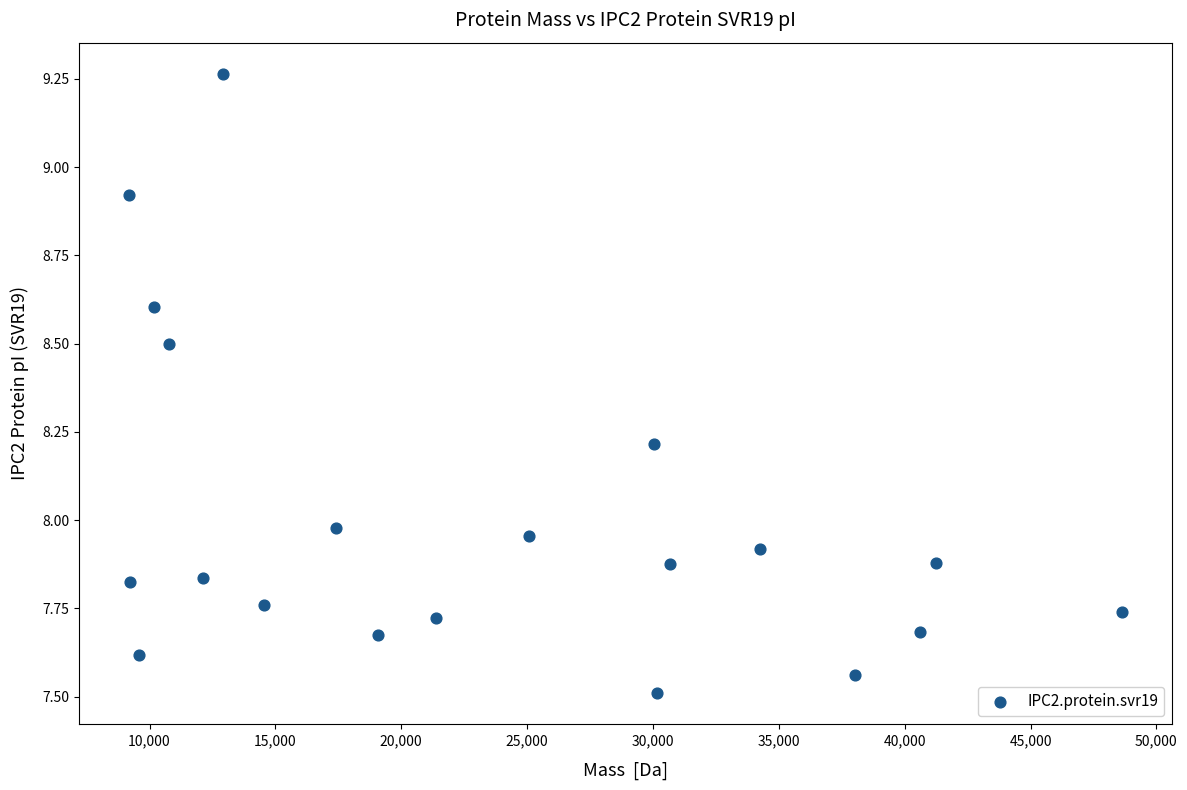

What is the range of Y values (max minus min)?

1.8